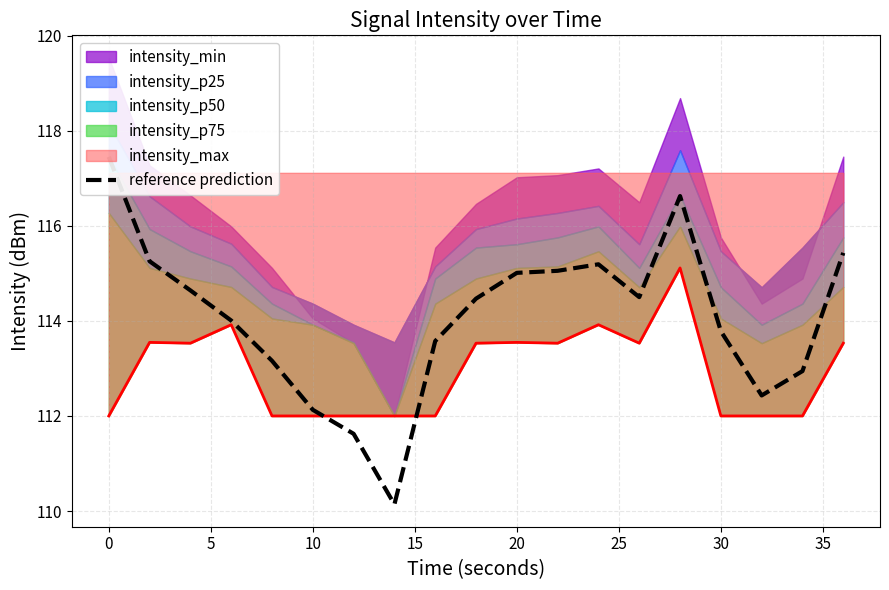

What is the minimum value shown in the chart?

110.1